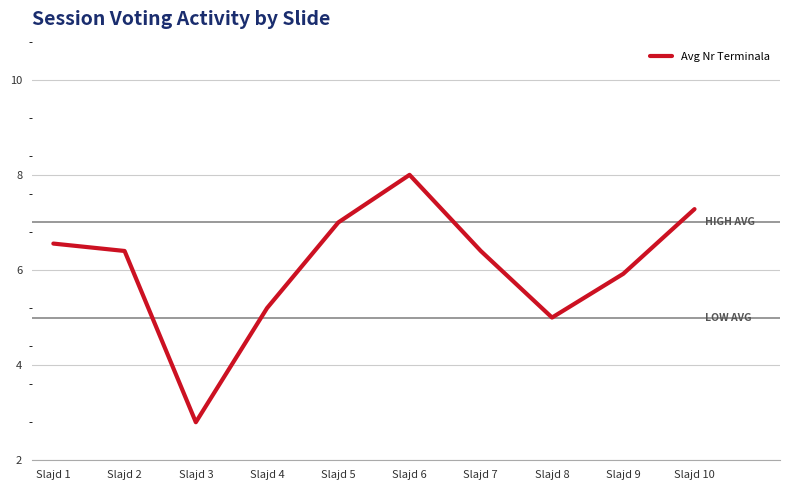

Reading right to left, what are all the values shown in this chart?

Slajd 10=13.2	Slajd 9=9.8	Slajd 8=7.5	Slajd 7=11.0	Slajd 6=15.0	Slajd 5=12.5	Slajd 4=8.0	Slajd 3=2.0	Slajd 2=11.0	Slajd 1=11.4